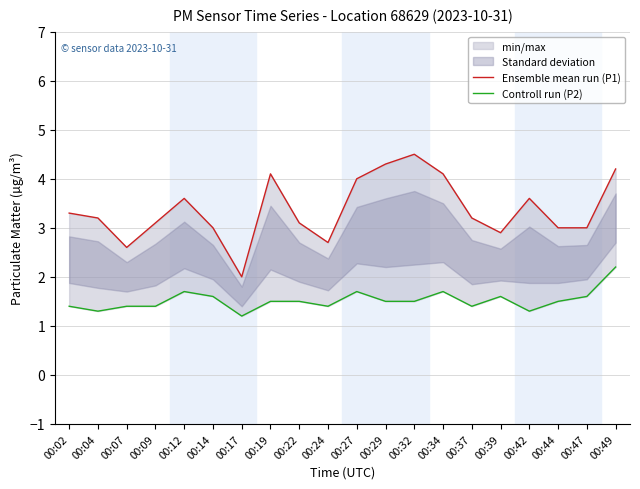

The Controll run (P2) series shows 0.9 at 00:47. True or false?

False